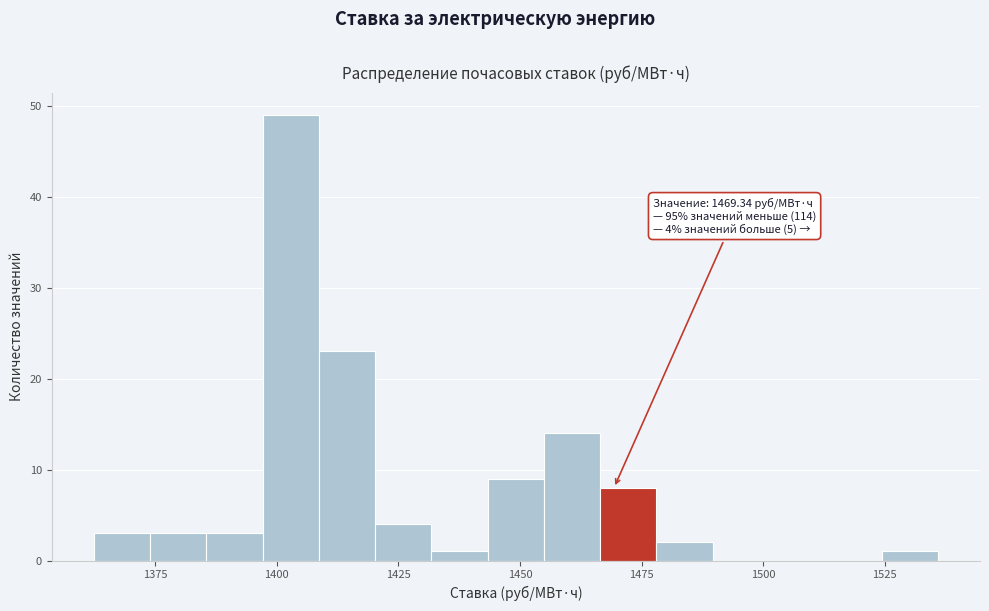

Read against the x-axis, roughly where is the centre of the tallest bar?

1405